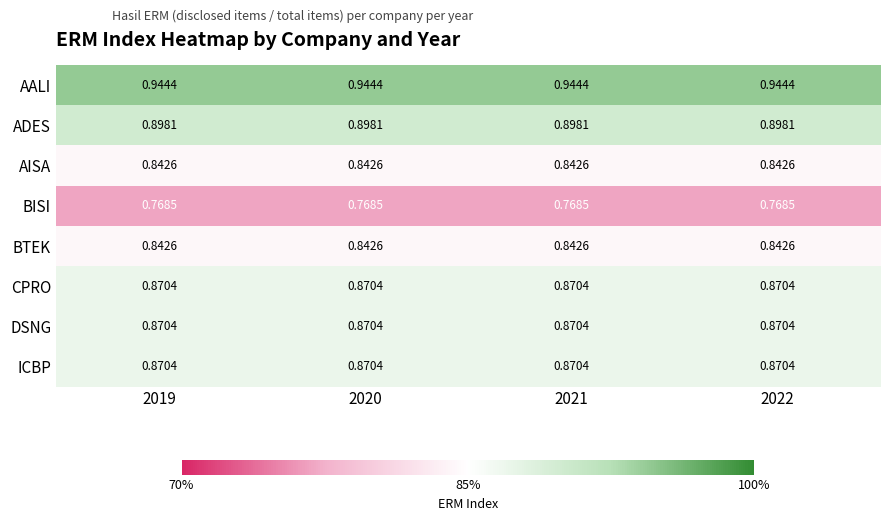

Is the value of DSNG at 2020 greater than the value of BTEK at 2019?

Yes